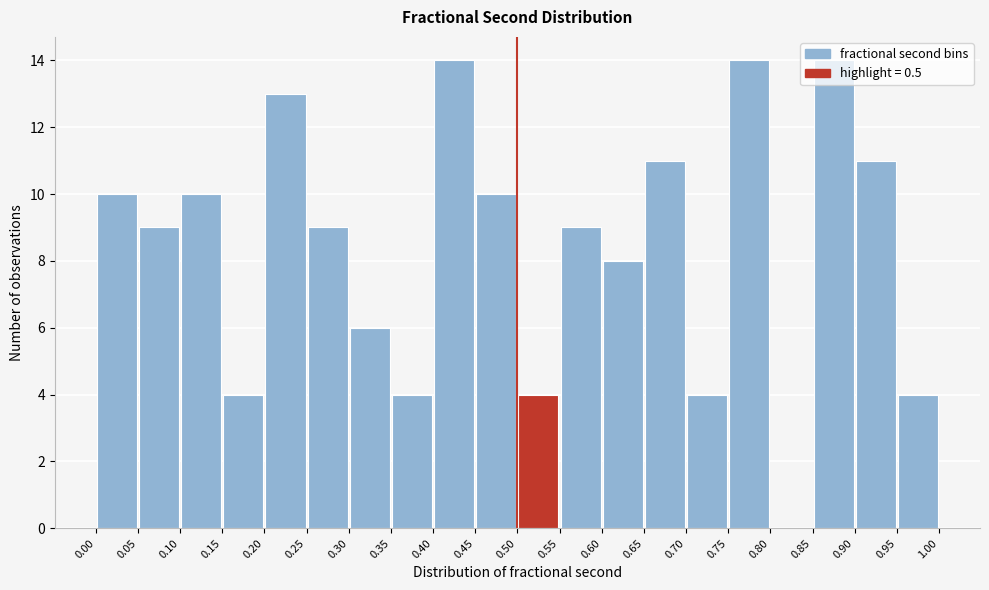

Reading left to right, list every bar in this chart as the range it spans on the x-axis followed by its height. The values are not printed on the chart, so give them approximately, as read against the axis.

0.00 to 0.05: 10
0.05 to 0.10: 9
0.10 to 0.15: 10
0.15 to 0.20: 4
0.20 to 0.25: 13
0.25 to 0.30: 9
0.30 to 0.35: 6
0.35 to 0.40: 4
0.40 to 0.45: 14
0.45 to 0.50: 10
0.50 to 0.55: 4
0.55 to 0.60: 9
0.60 to 0.65: 8
0.65 to 0.70: 11
0.70 to 0.75: 4
0.75 to 0.80: 14
0.80 to 0.85: 0
0.85 to 0.90: 14
0.90 to 0.95: 11
0.95 to 1.00: 4